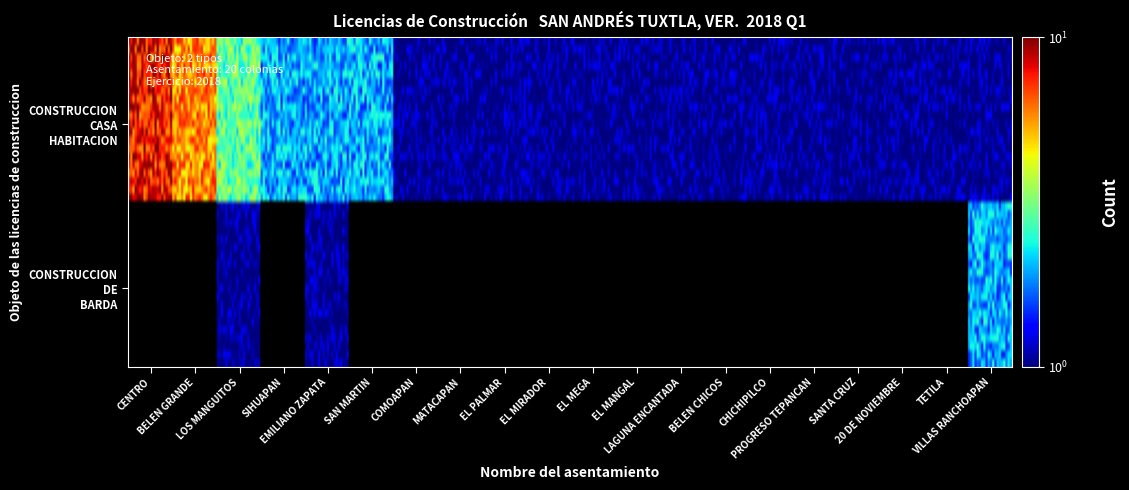

Which has a higher value, SAN MARTIN or 20 DE NOVIEMBRE?

SAN MARTIN